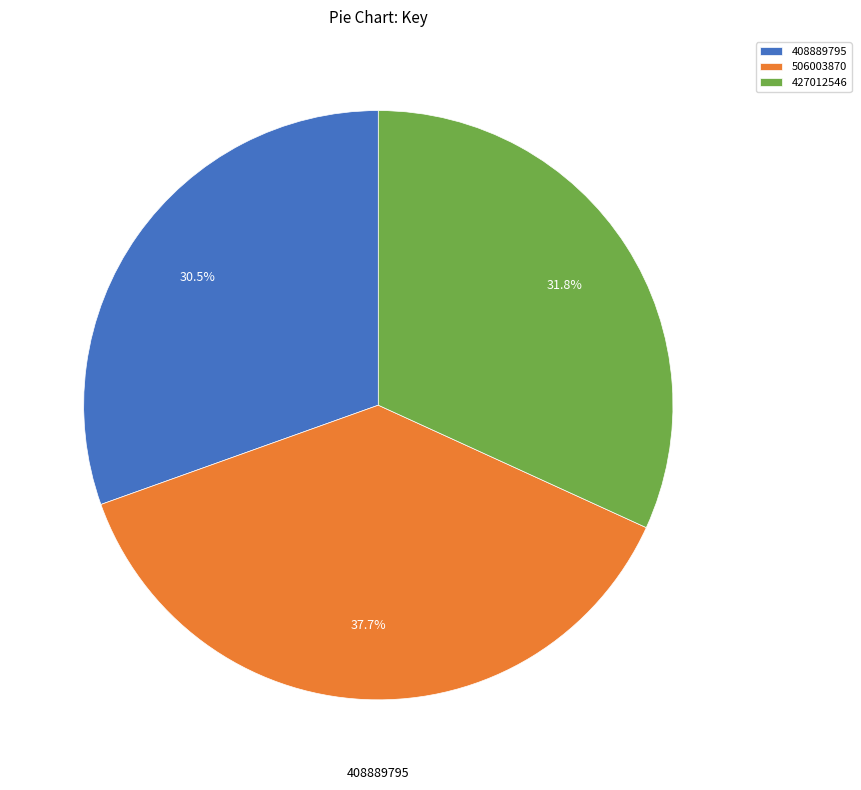

Combined, what portion of the pie is 427012546 and 506003870?

69.5%